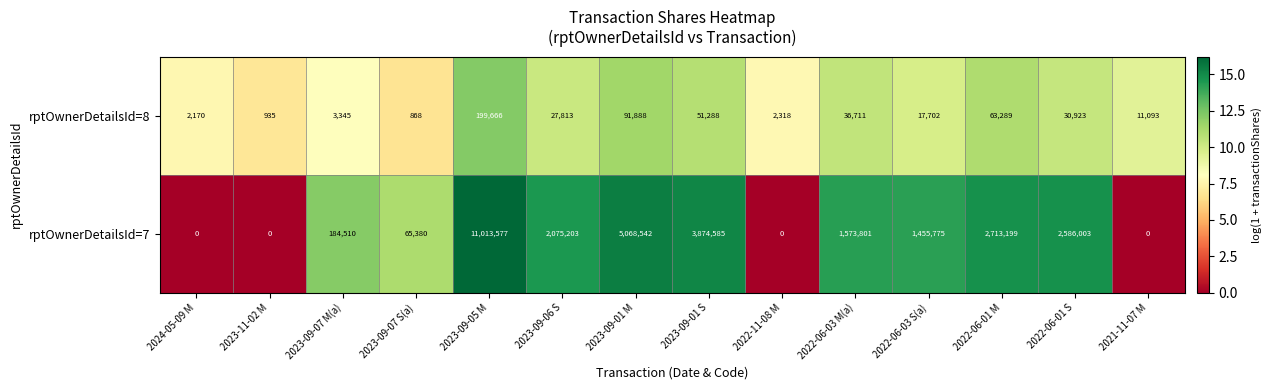

Reading right to left, transcribe all the data shown in this chart.

rptOwnerDetailsId=8: 2021-11-07 M=11093	2022-06-01 S=30923	2022-06-01 M=63289	2022-06-03 S(a)=17702	2022-06-03 M(a)=36711	2022-11-08 M=2318	2023-09-01 S=51288	2023-09-01 M=91888	2023-09-06 S=27813	2023-09-05 M=199666	2023-09-07 S(a)=868	2023-09-07 M(a)=3345	2023-11-02 M=935	2024-05-09 M=2170
rptOwnerDetailsId=7: 2021-11-07 M=0	2022-06-01 S=2586003	2022-06-01 M=2713199	2022-06-03 S(a)=1455775	2022-06-03 M(a)=1573801	2022-11-08 M=0	2023-09-01 S=3874585	2023-09-01 M=5068542	2023-09-06 S=2075203	2023-09-05 M=11013577	2023-09-07 S(a)=65380	2023-09-07 M(a)=184510	2023-11-02 M=0	2024-05-09 M=0